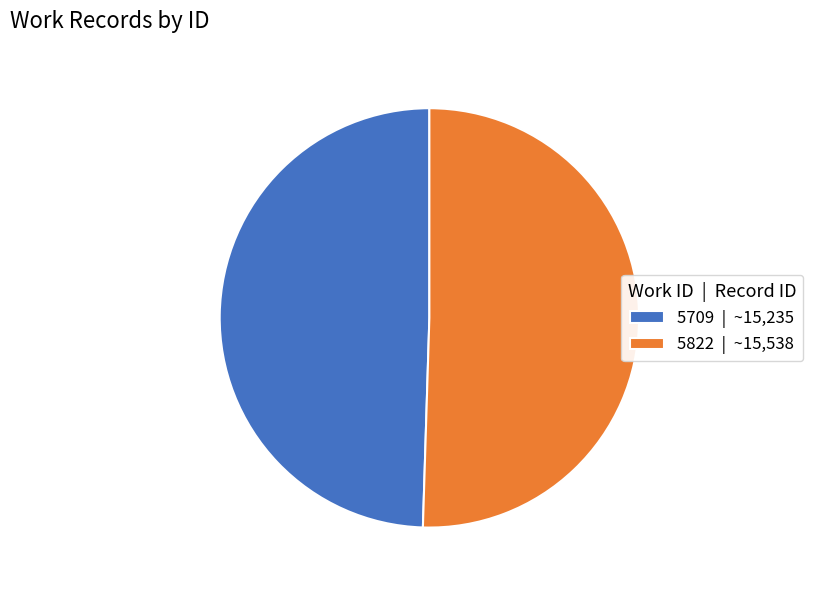

How many slices are in this pie chart?

2